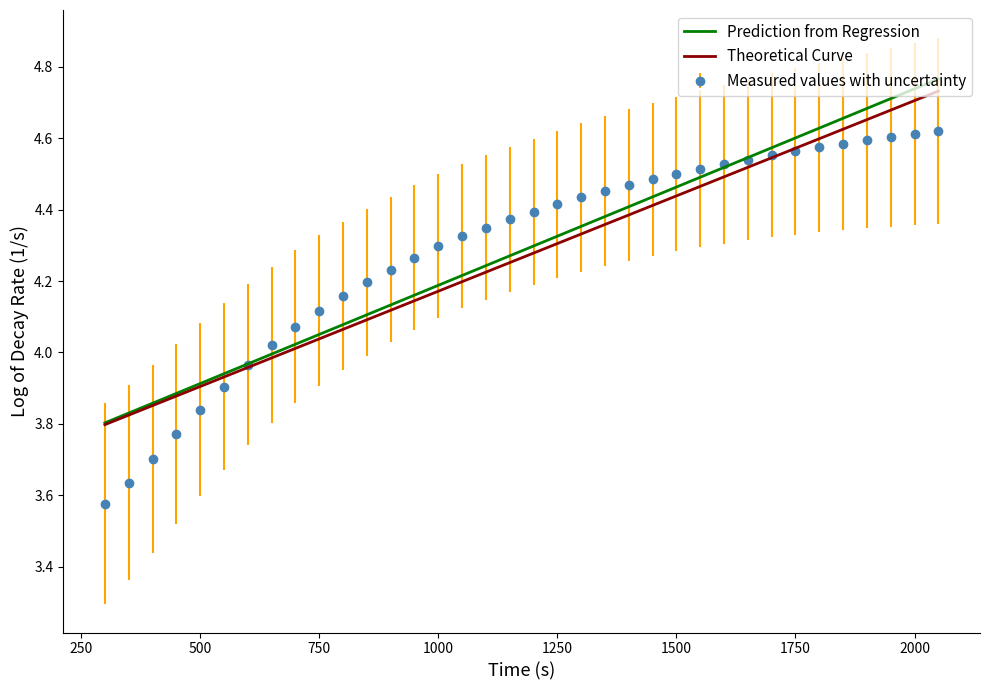

Which series has the widest spread of values?

Measured values with uncertainty